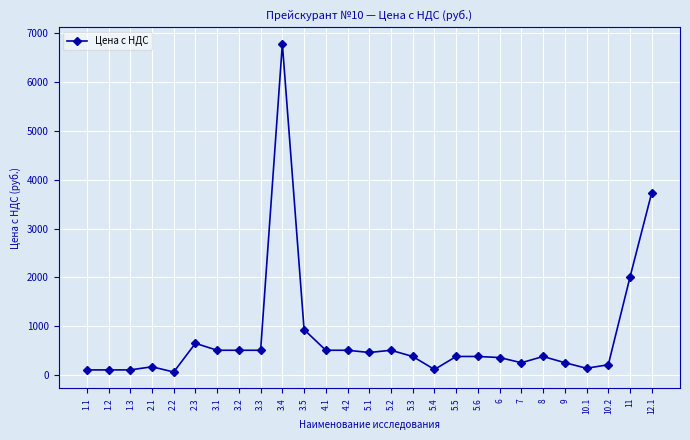

The value at 4.1 is 507.6. True or false?

True